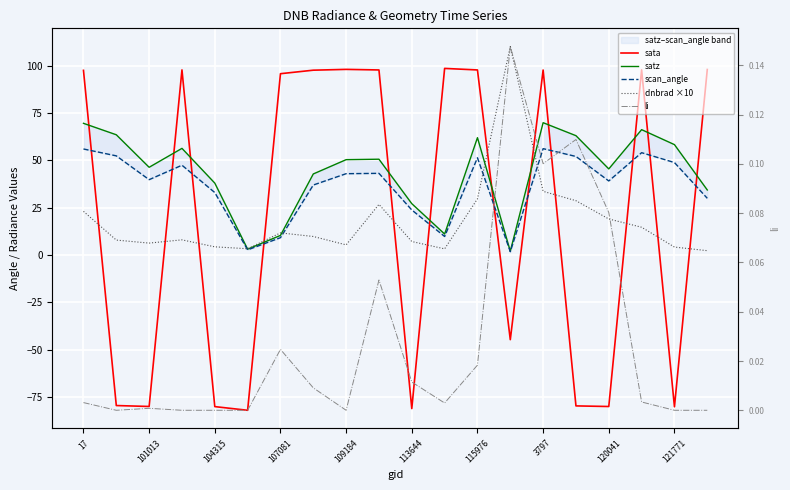

What is the value of the satz point at the 3rd from the left?

46.4